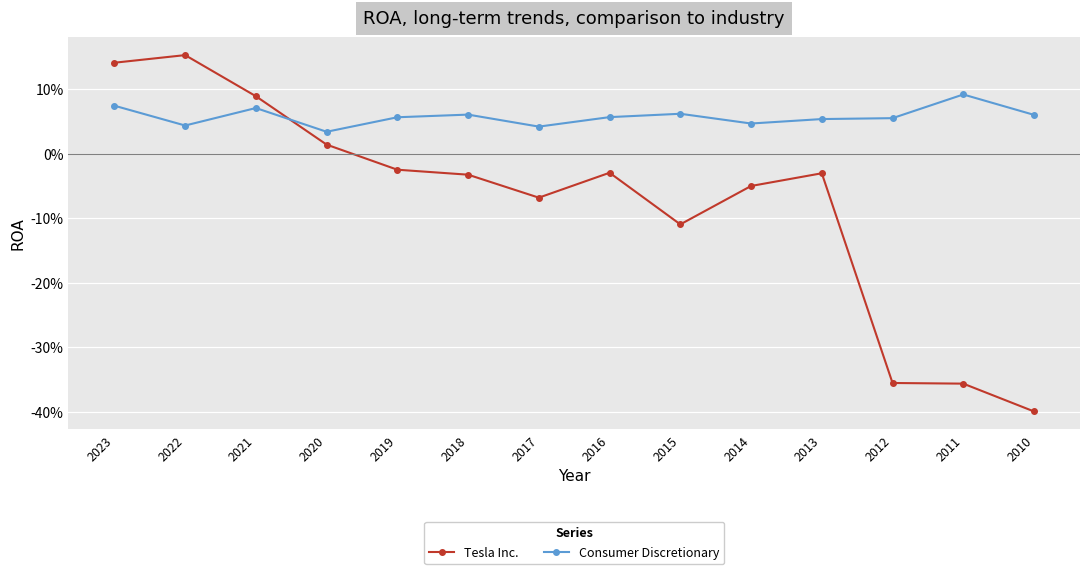

The value of Consumer Discretionary at 2010 is 0.1. True or false?

True